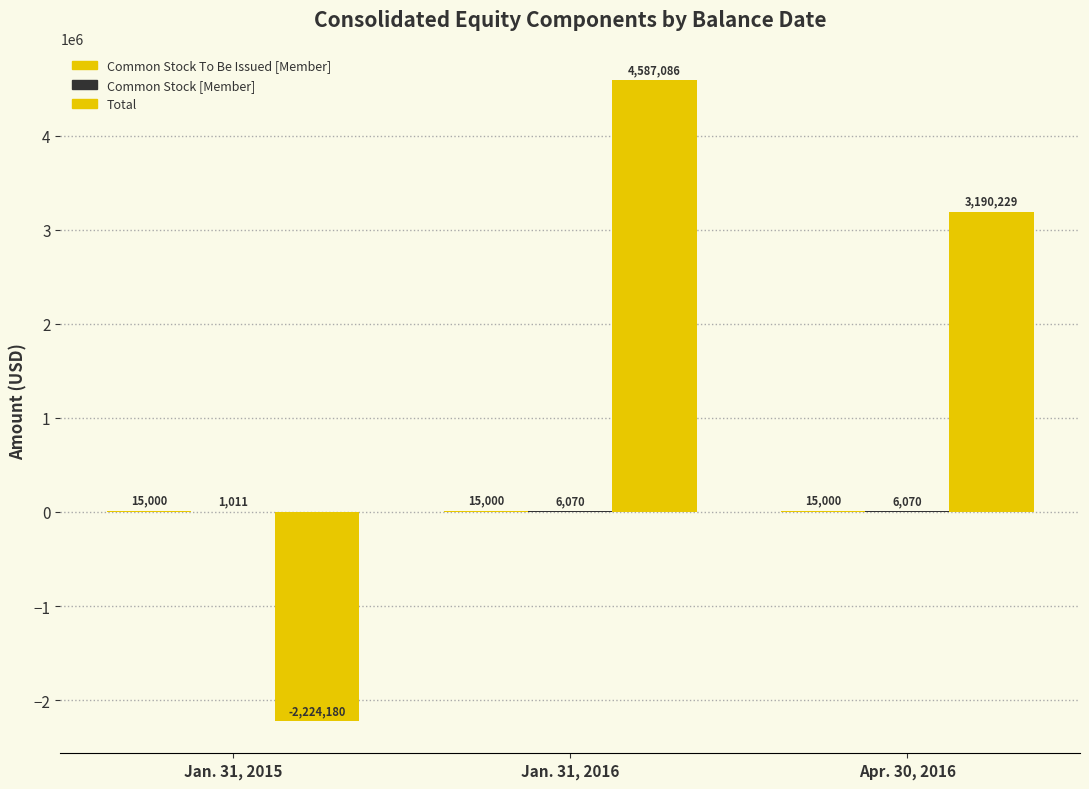

What is the difference between the Total values at Apr. 30, 2016 and Jan. 31, 2016?

1396857